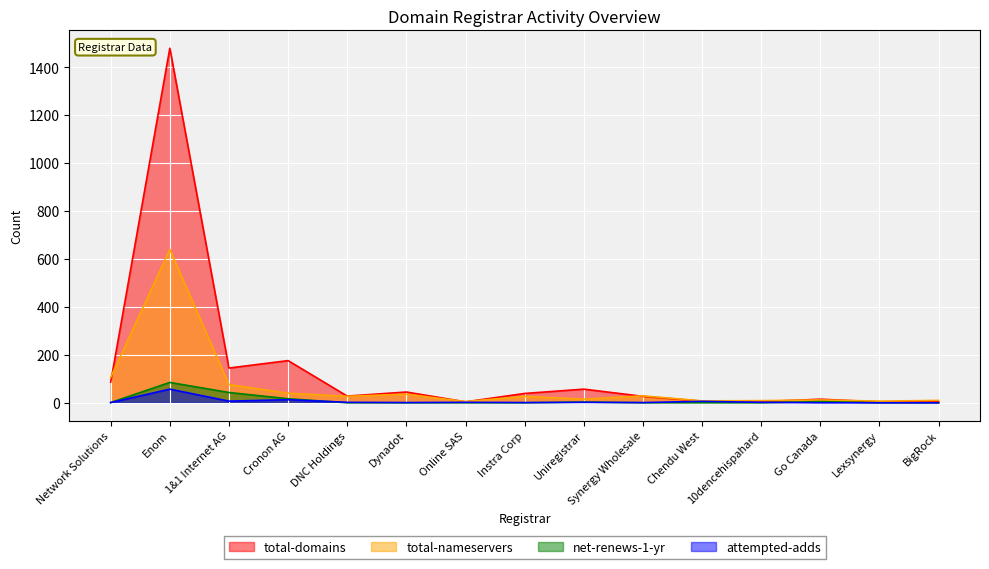

Reading right to left, what are all the values shown in this chart?

total-domains: 4	4	15	5	7	27	57	39	4	45	28	176	145	1479	86
total-nameservers: 10	7	12	9	8	29	15	27	5	36	27	40	76	640	106
net-renews-1-yr: 0	0	5	0	0	0	3	0	0	0	0	17	43	85	1
attempted-adds: 0	0	0	2	6	1	2	1	2	1	2	13	7	57	1